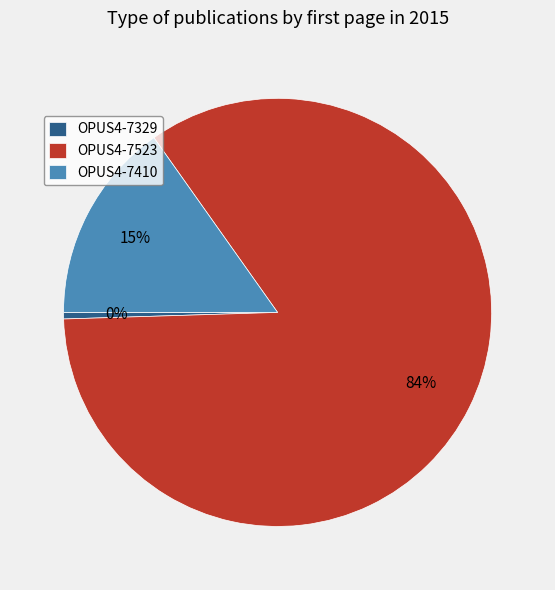

To the nearest percent, what is the average slice percentage?

33%